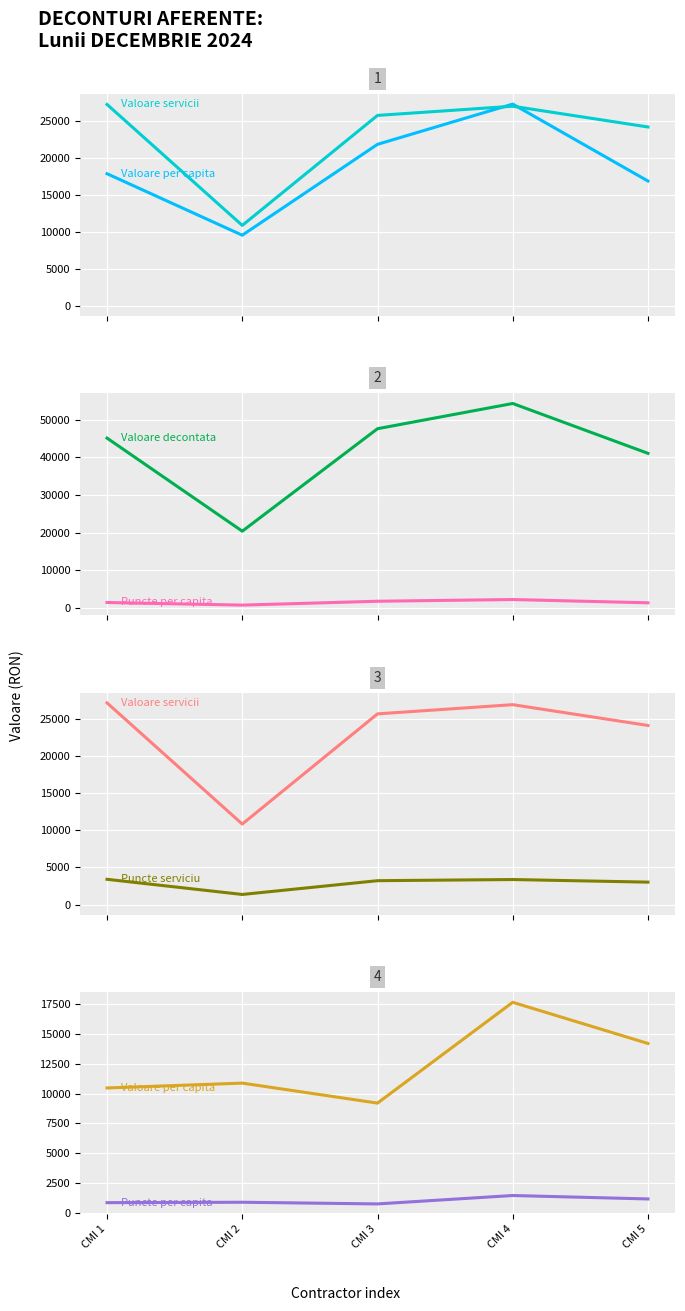

At how many categories does at least one series exceed 38531?

4